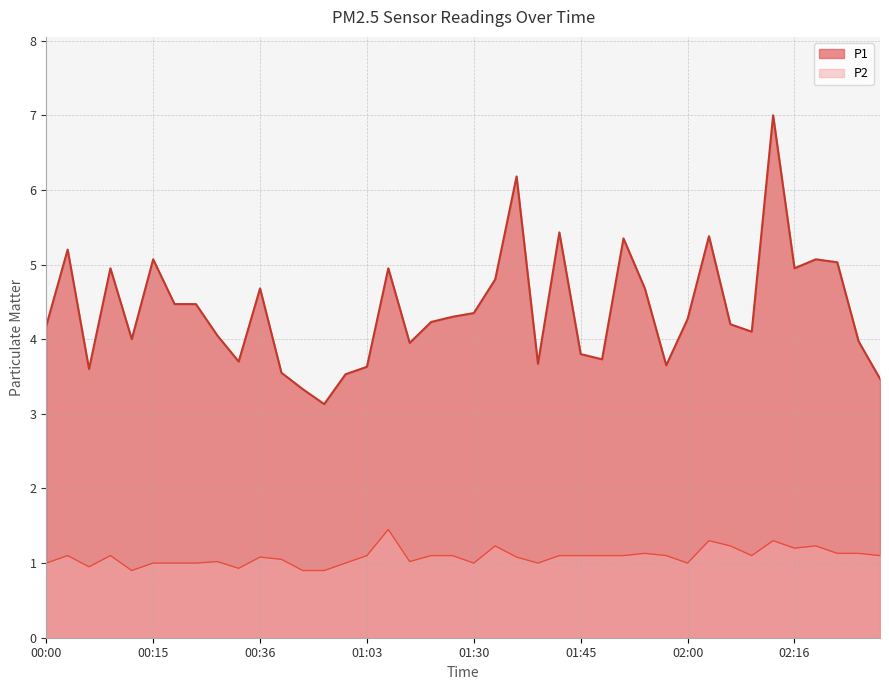

Which label corresponds to the largest value in the chart?

02:13